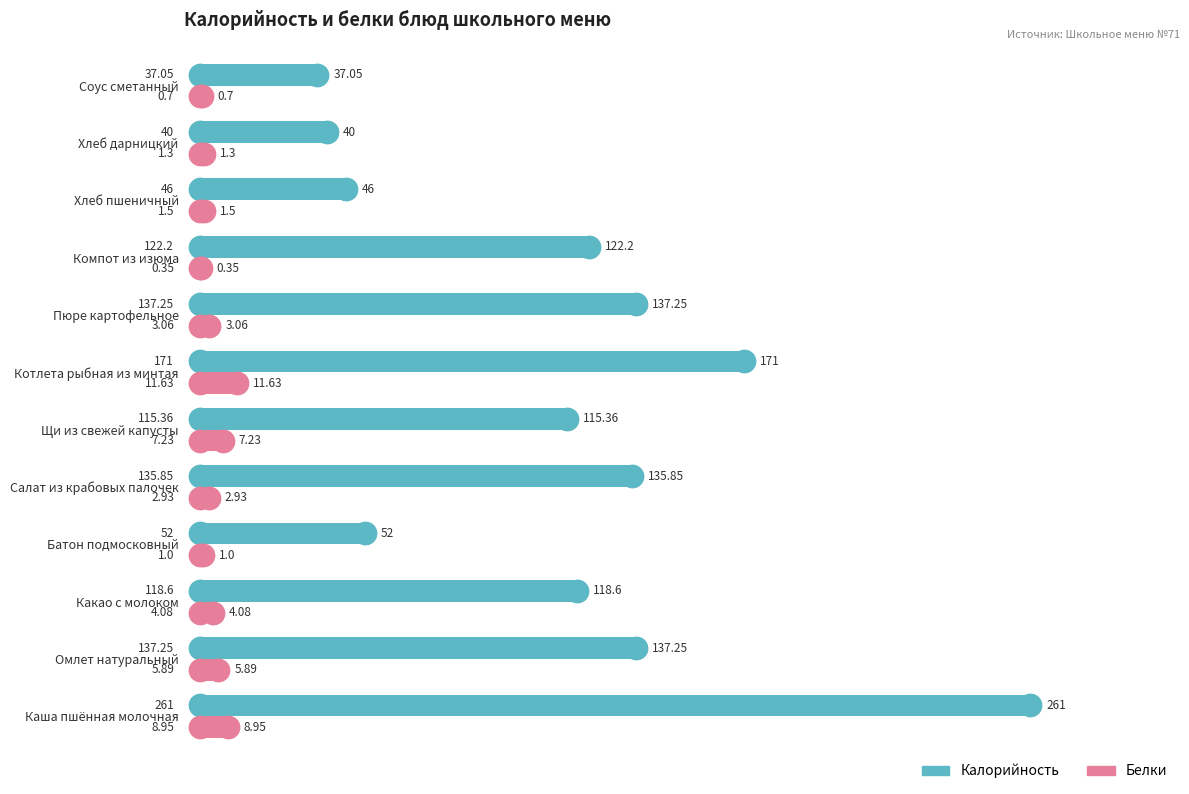

Which series contains the highest Y value?

Калорийность